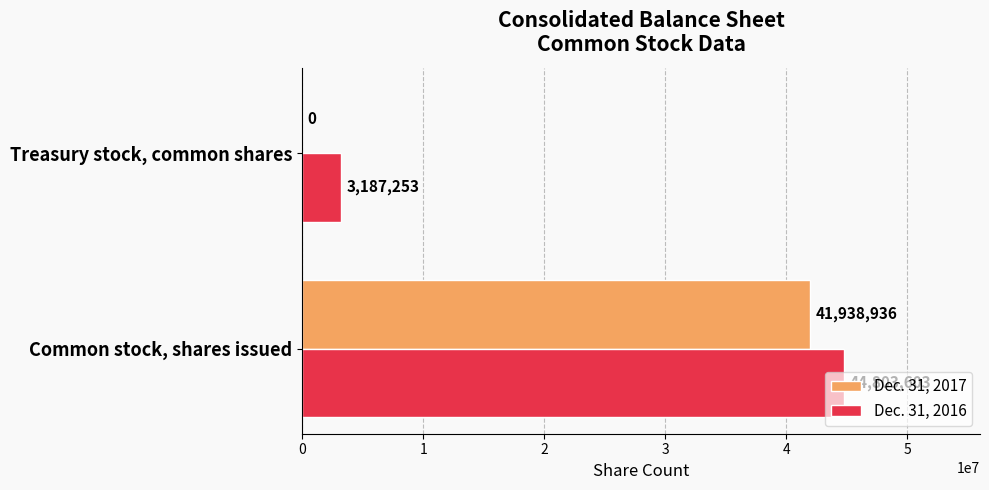

Read the Dec. 31, 2016 value at Treasury stock, common shares, to the nearest 50.

3187250